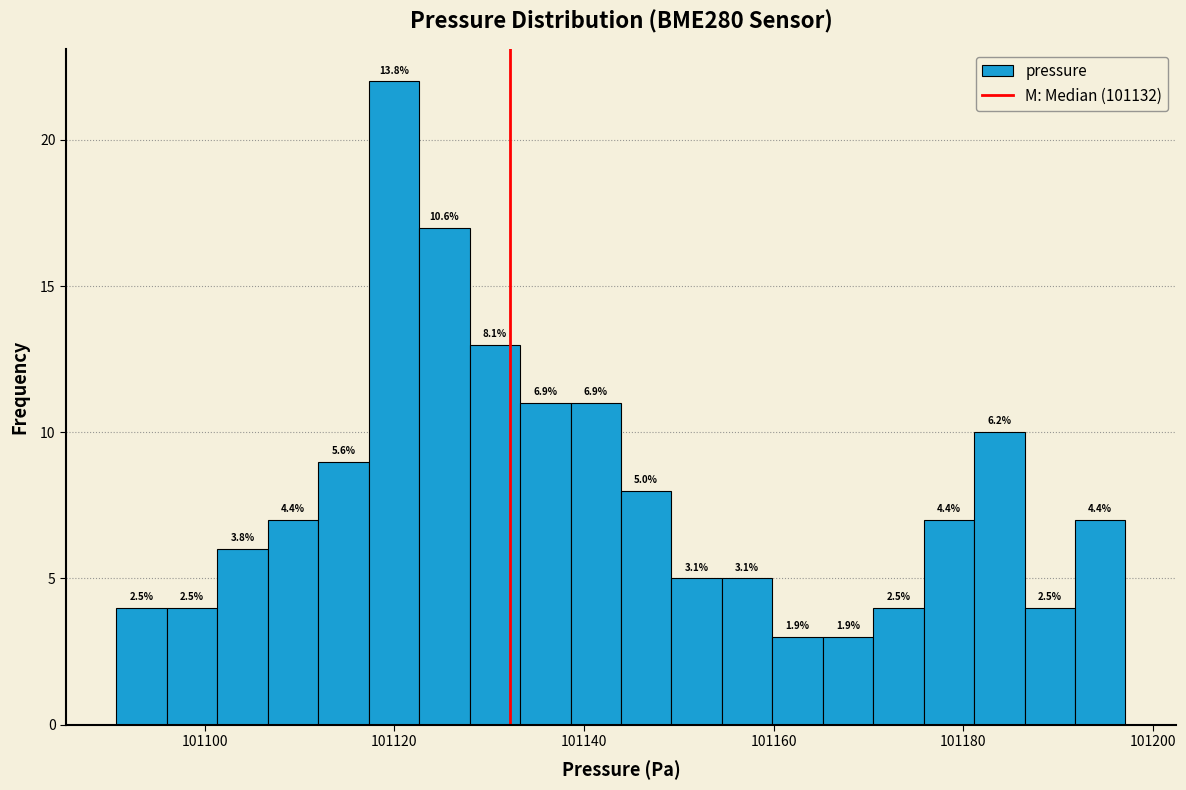

Read against the x-axis, roughly where is the centre of the tallest bar?

101120